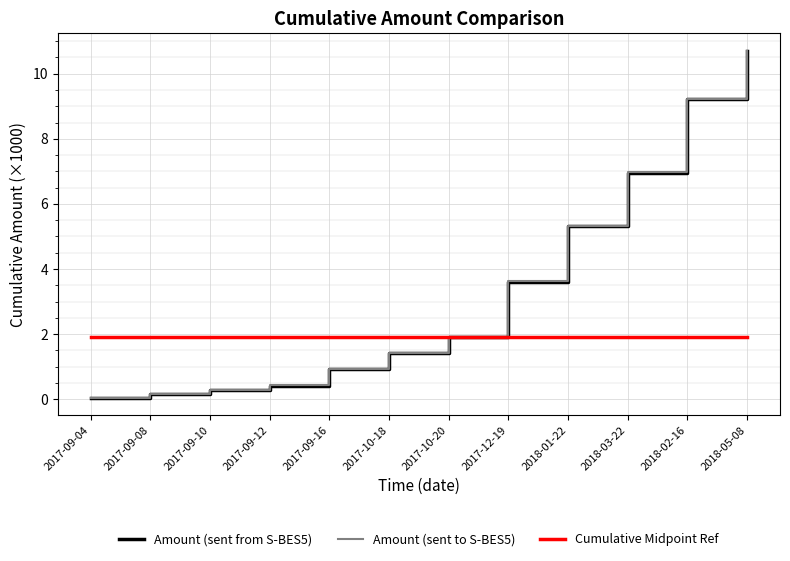

Which series has the widest spread of values?

Amount (sent to S-BES5)